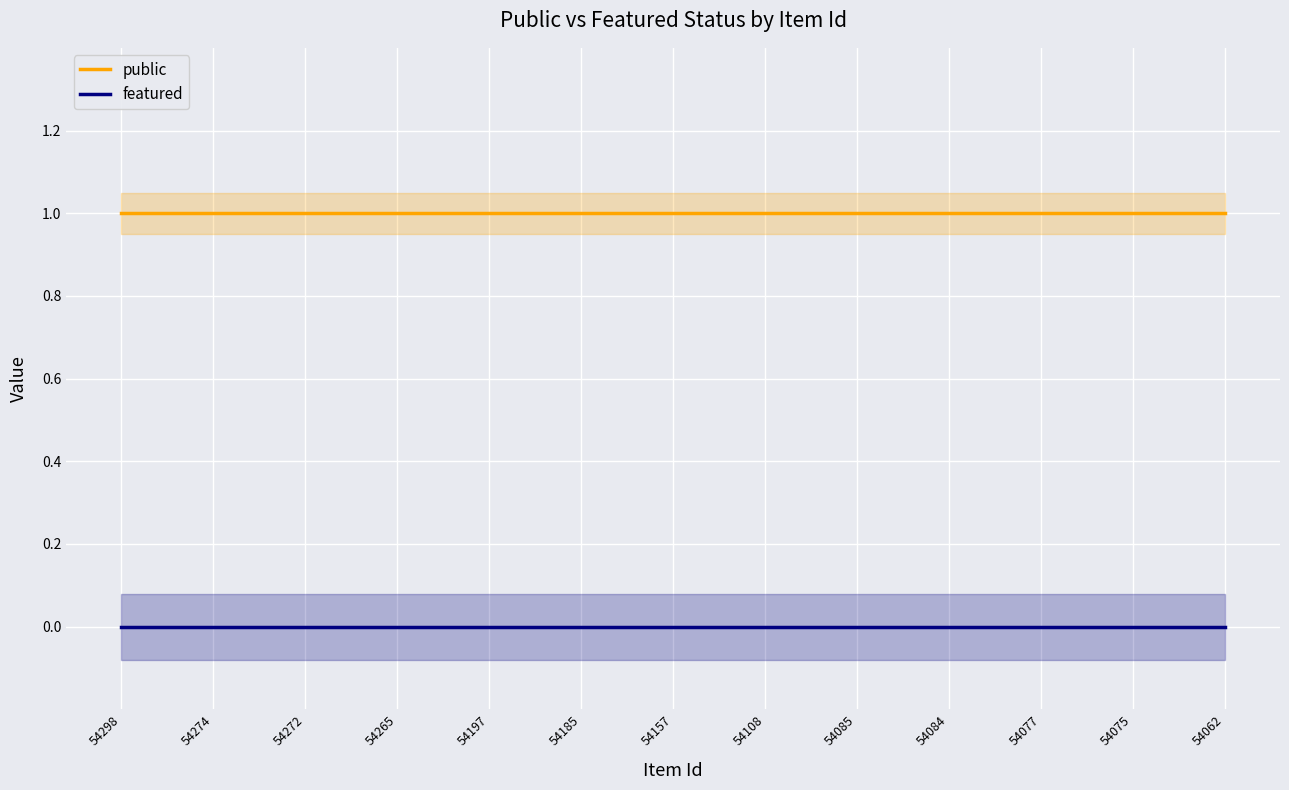

What value does the public series have at 54274?

1